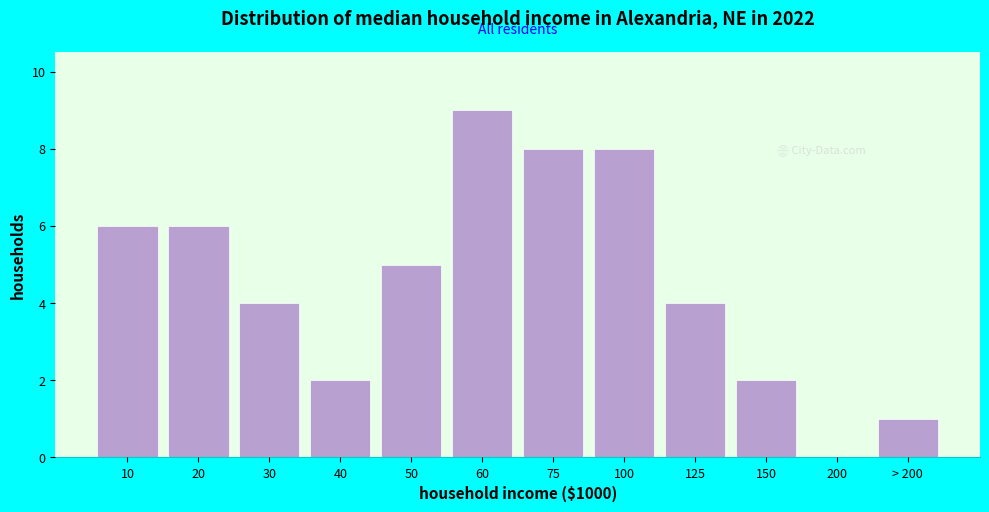

Reading right to left, what are all the values shown in this chart?

> 200=1	200=0	150=2	125=4	100=8	75=8	60=9	50=5	40=2	30=4	20=6	10=6